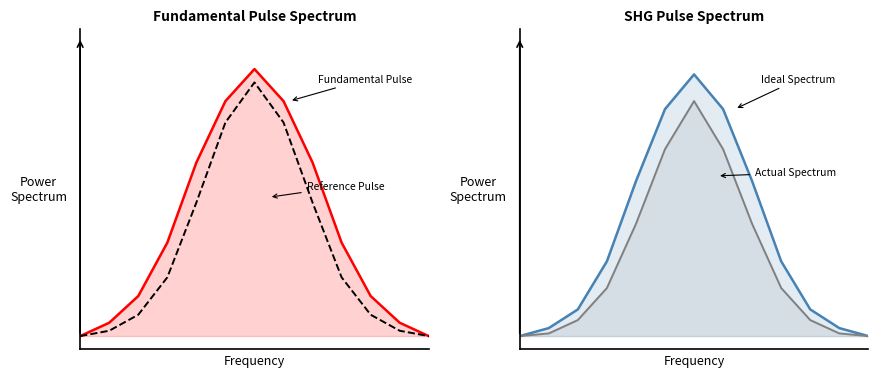

What is the average value of the Fundamental Pulse series?

0.4